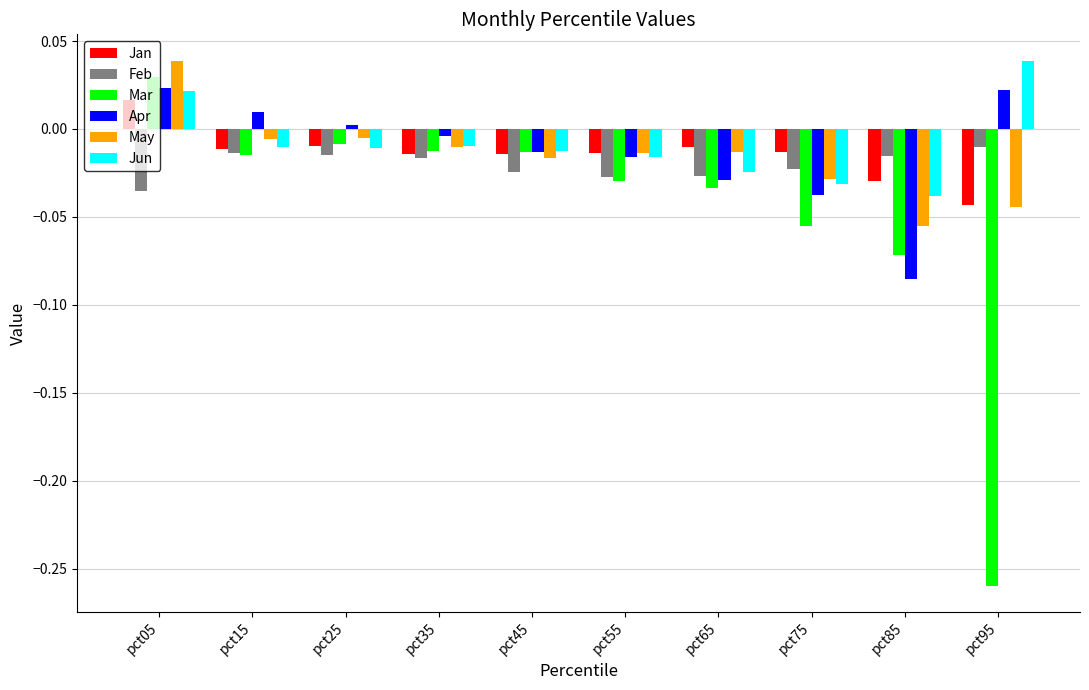

How many values in the May series are below 0?

9